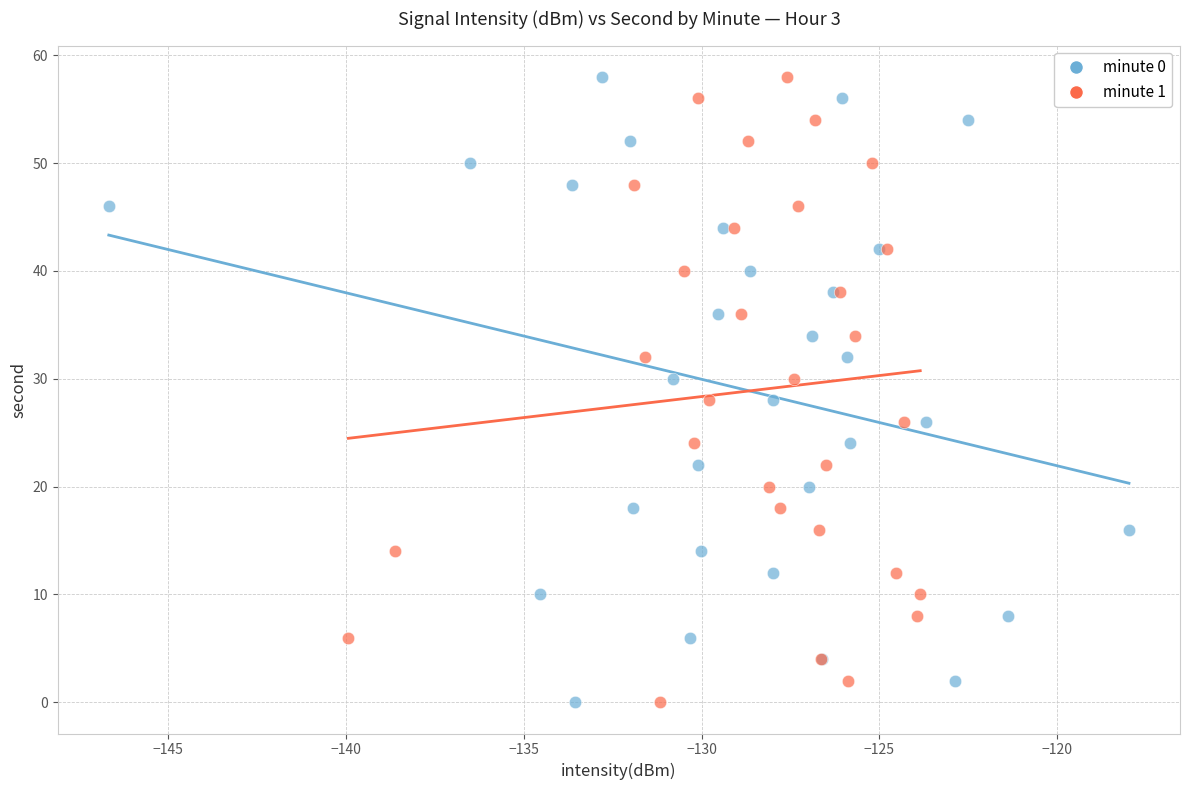

What are all the series names shown in the legend?

minute 0, minute 1